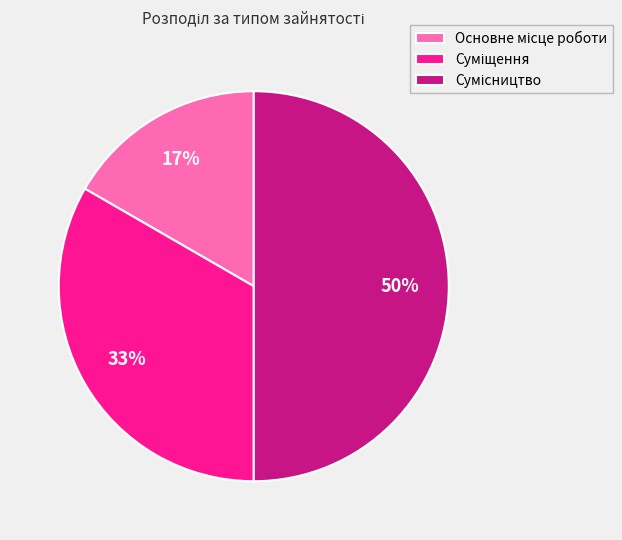

Rank the categories by value from highest to lowest.

Сумісництво, Суміщення, Основне місце роботи